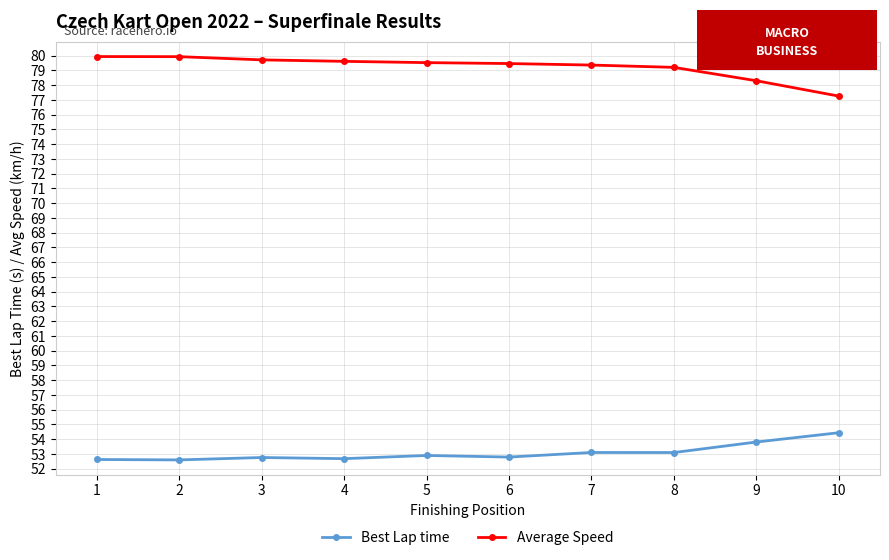

List the series in order of their peak value, highest first.

Average Speed, Best Lap time